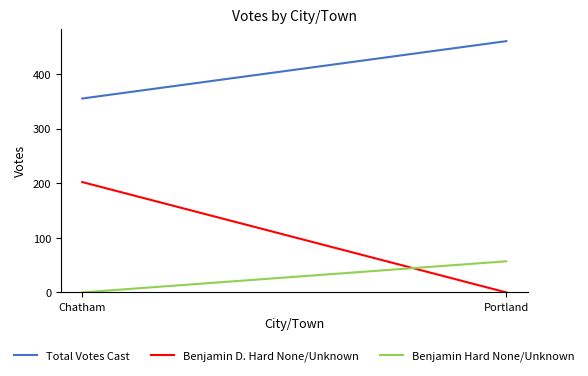

True or false: Benjamin D. Hard None/Unknown has a value of 202 at Chatham.

True